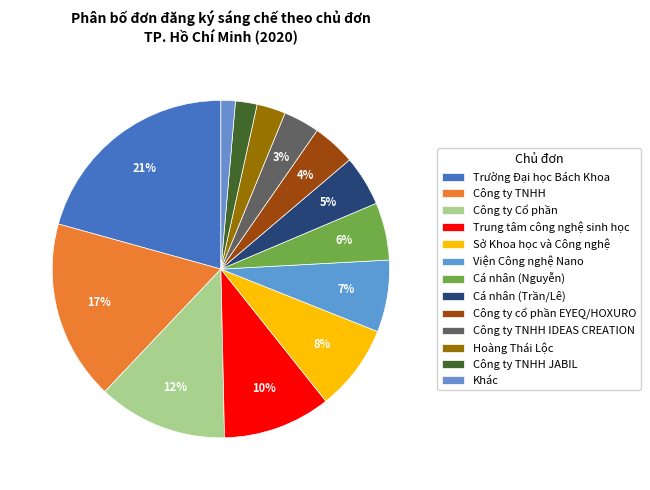

Count the number of slices in the pie.

13